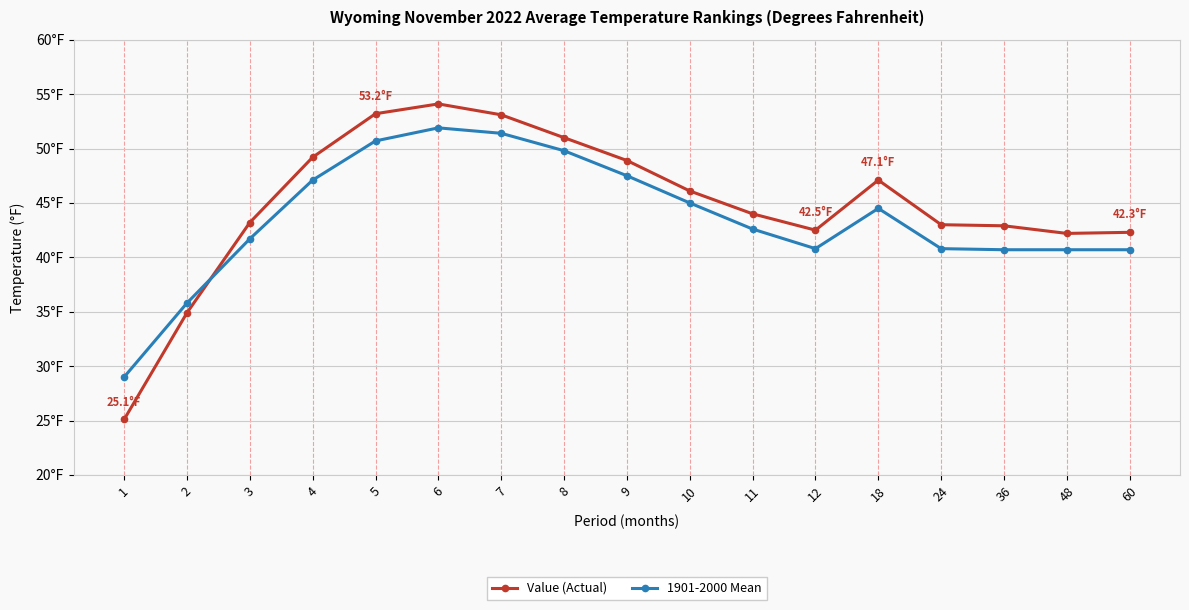

What is the difference between the 1901-2000 Mean values at 18 and 1?

15.5